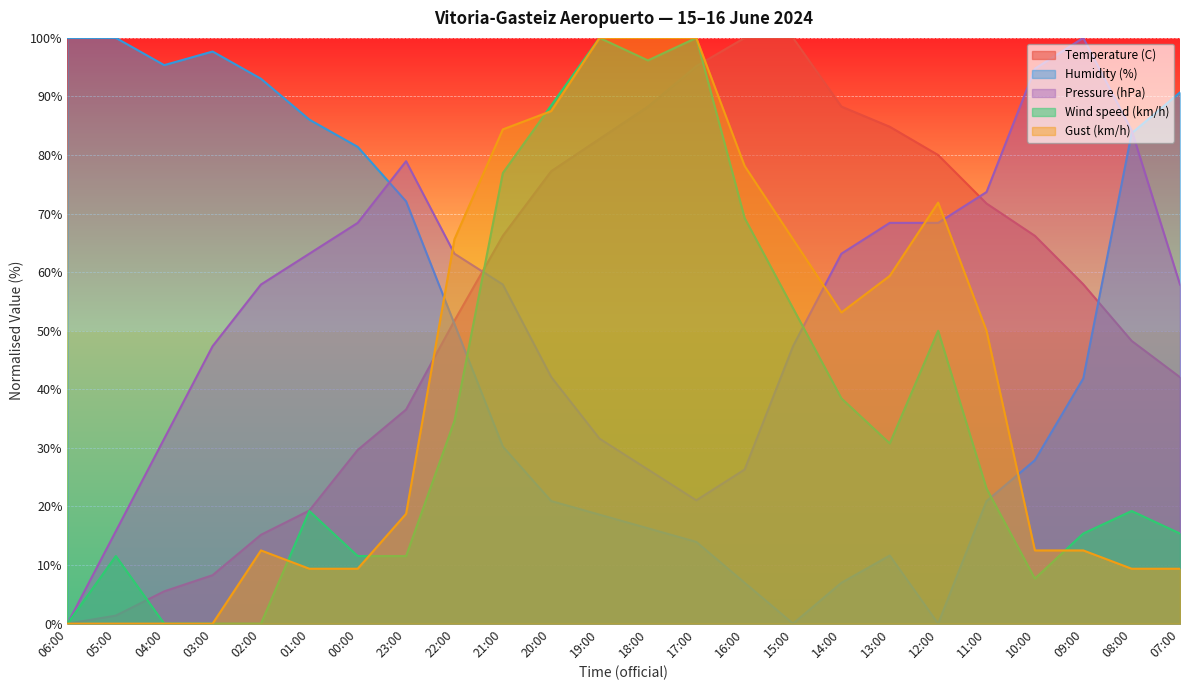

True or false: Temperature (C) has a value of 84.8 at 13:00.

True